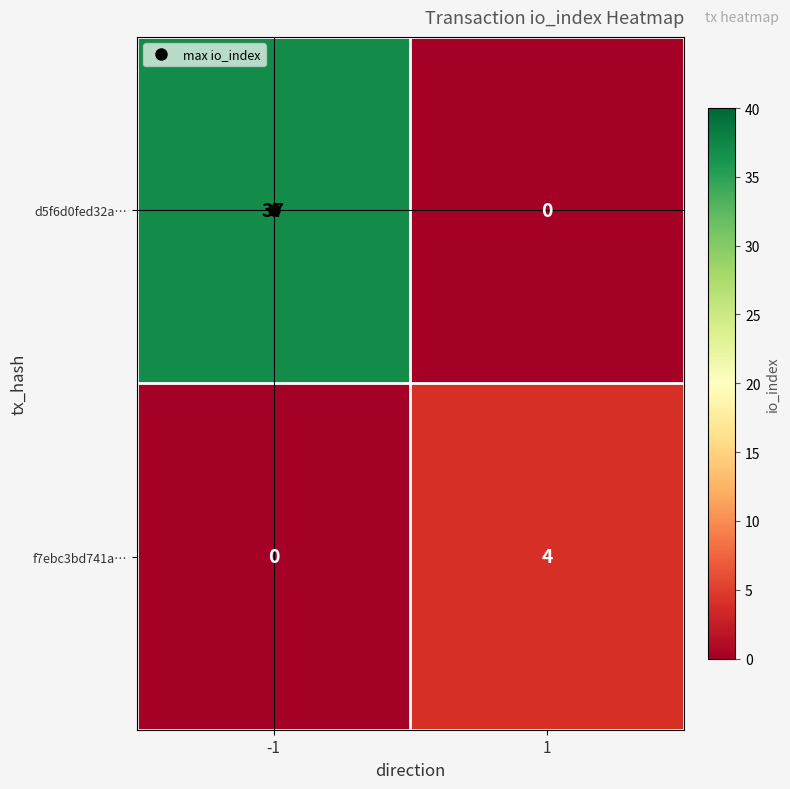

Which series changed the most between -1 and 1?

d5f6d0fed32a…